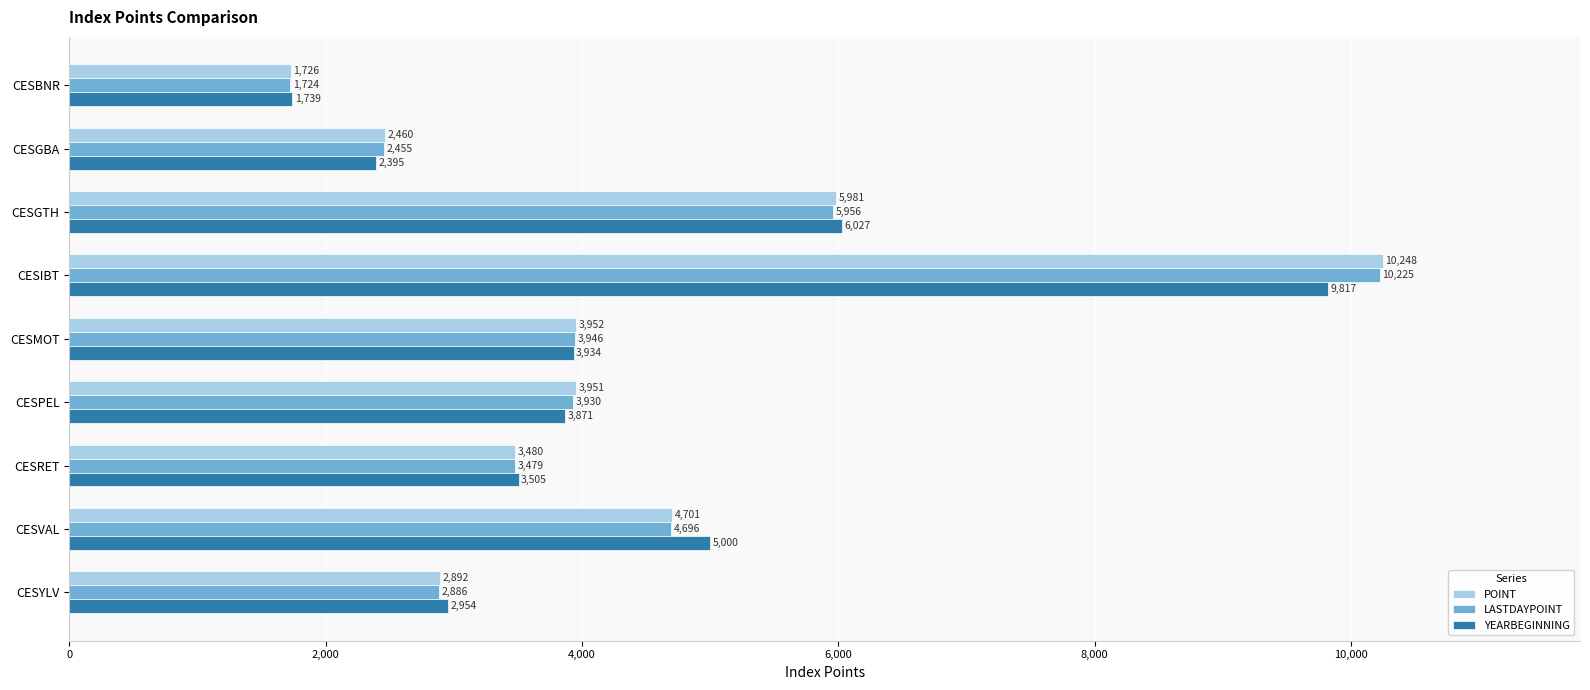

Between CESBNR and CESYLV, which series saw the biggest shift?

YEARBEGINNING